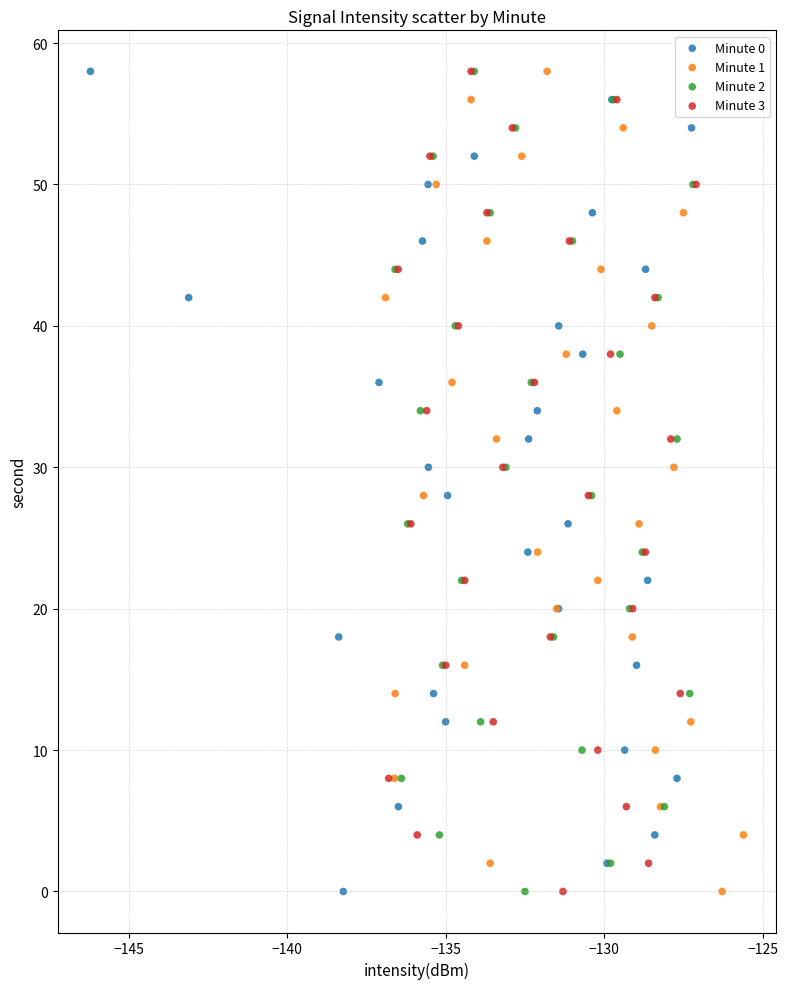

What are all the series names shown in the legend?

Minute 0, Minute 1, Minute 2, Minute 3